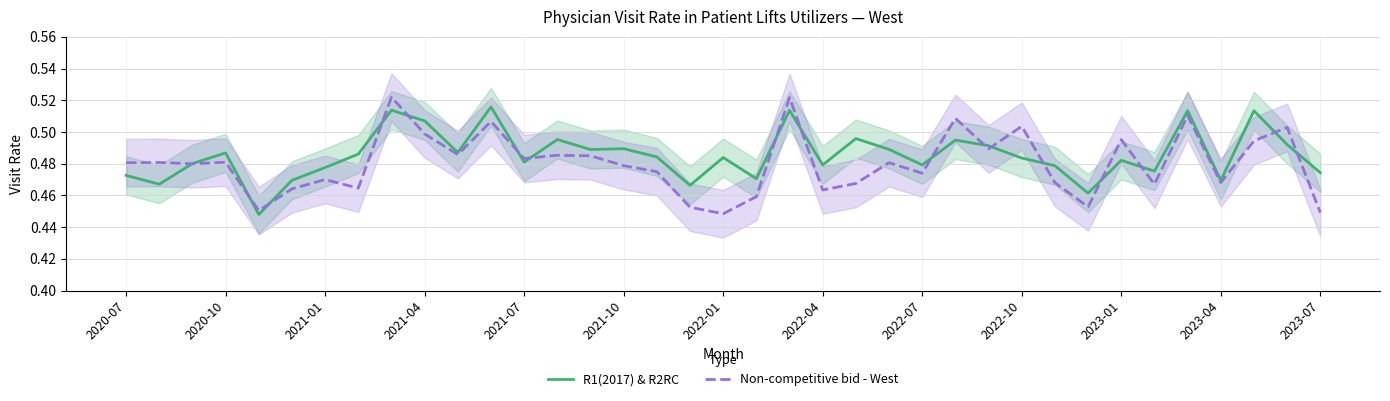

Does the chart display data point markers on the line(s)?

No